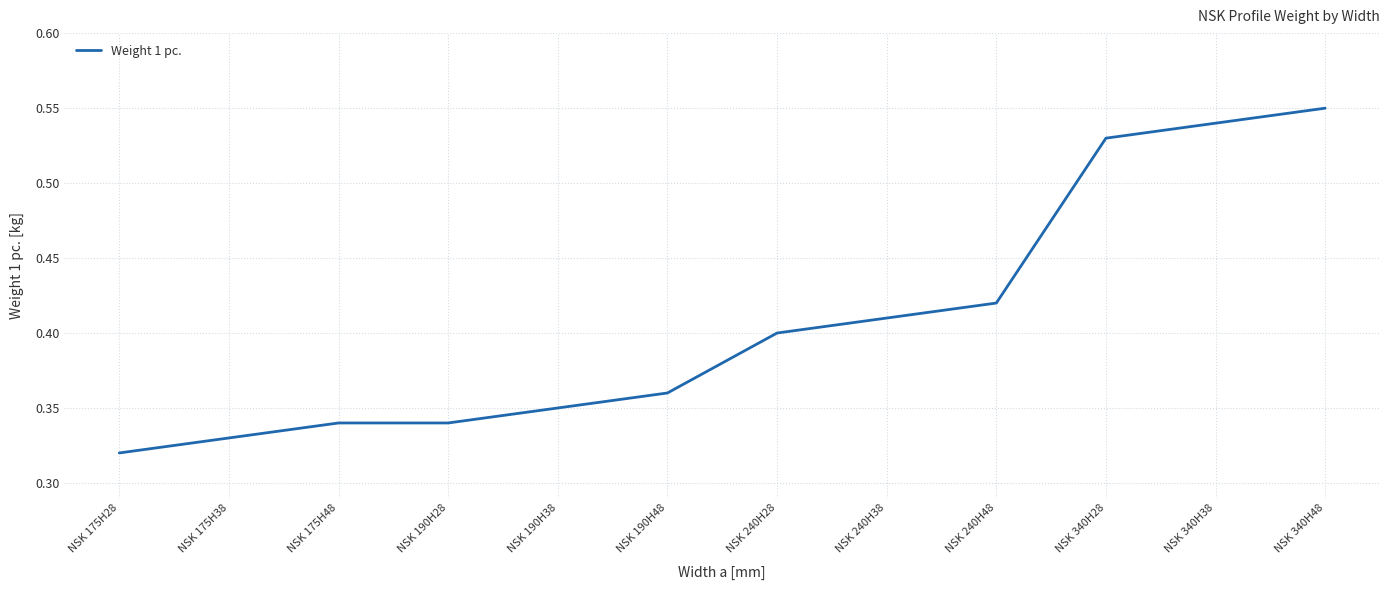

What is the change in value from NSK 240H48 to NSK 340H38?

+0.1